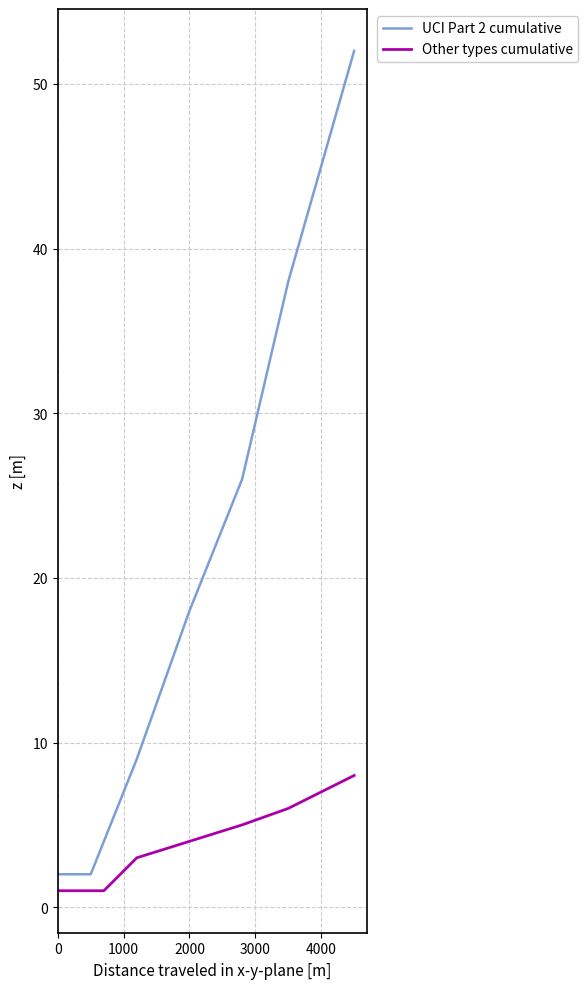

Which series has the widest spread of values?

UCI Part 2 cumulative